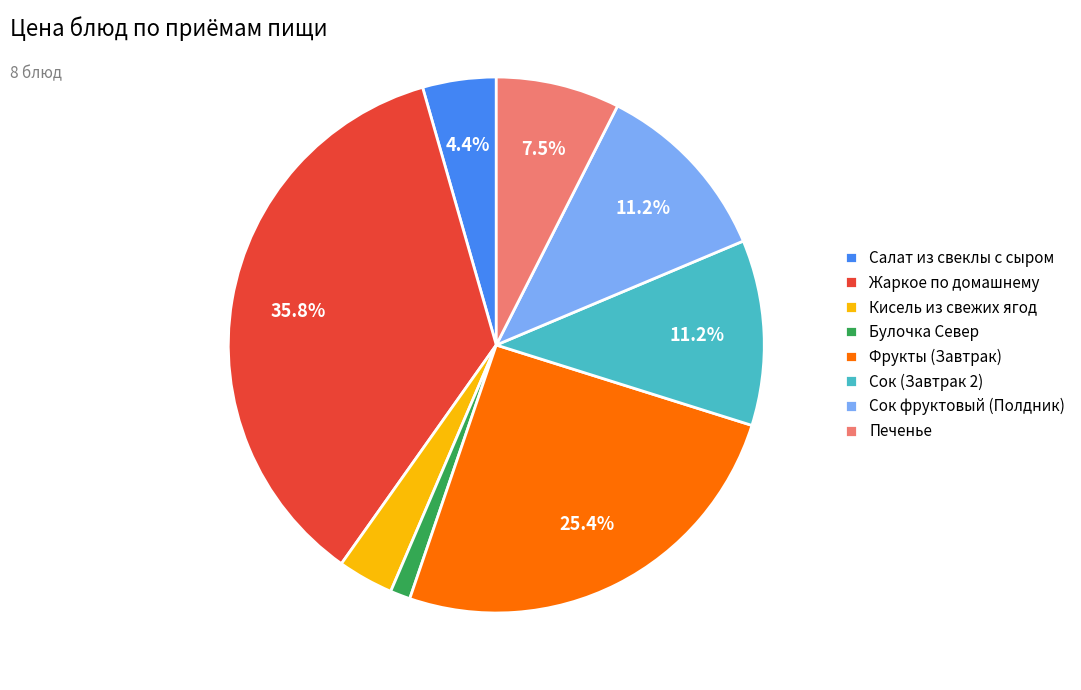

To the nearest percent, what is the difference between the largest and smallest slice percentages?

35%